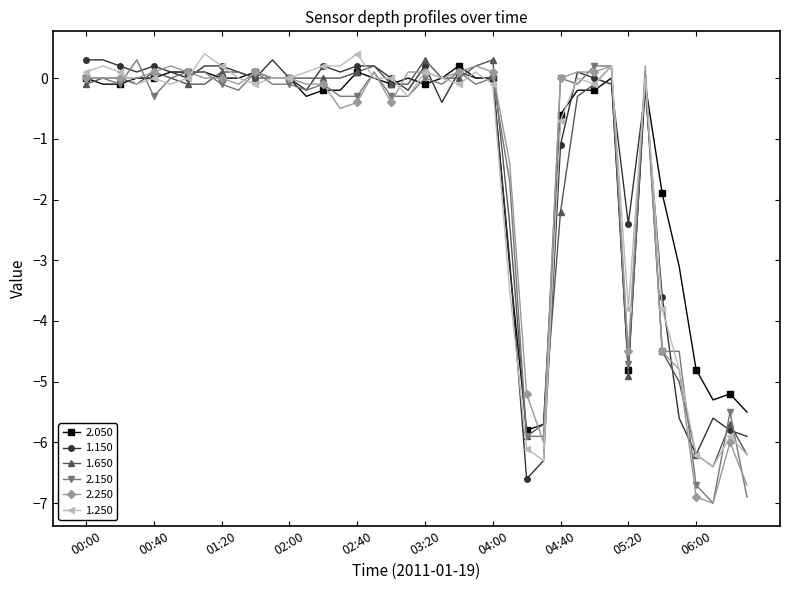

What is the maximum value shown in the chart?

0.4